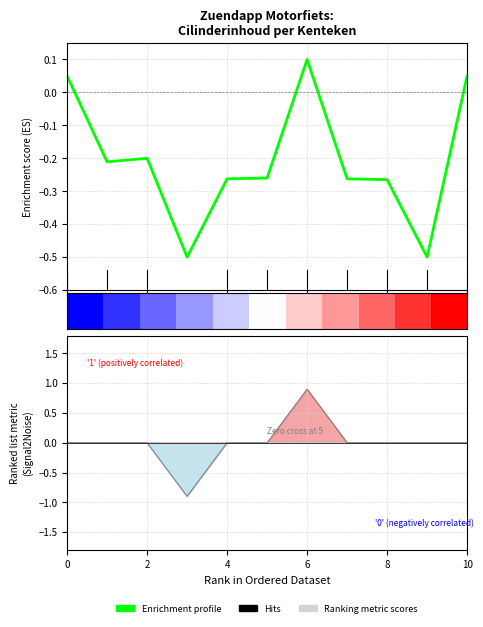

What is the highest value of the Enrichment profile series?

0.1